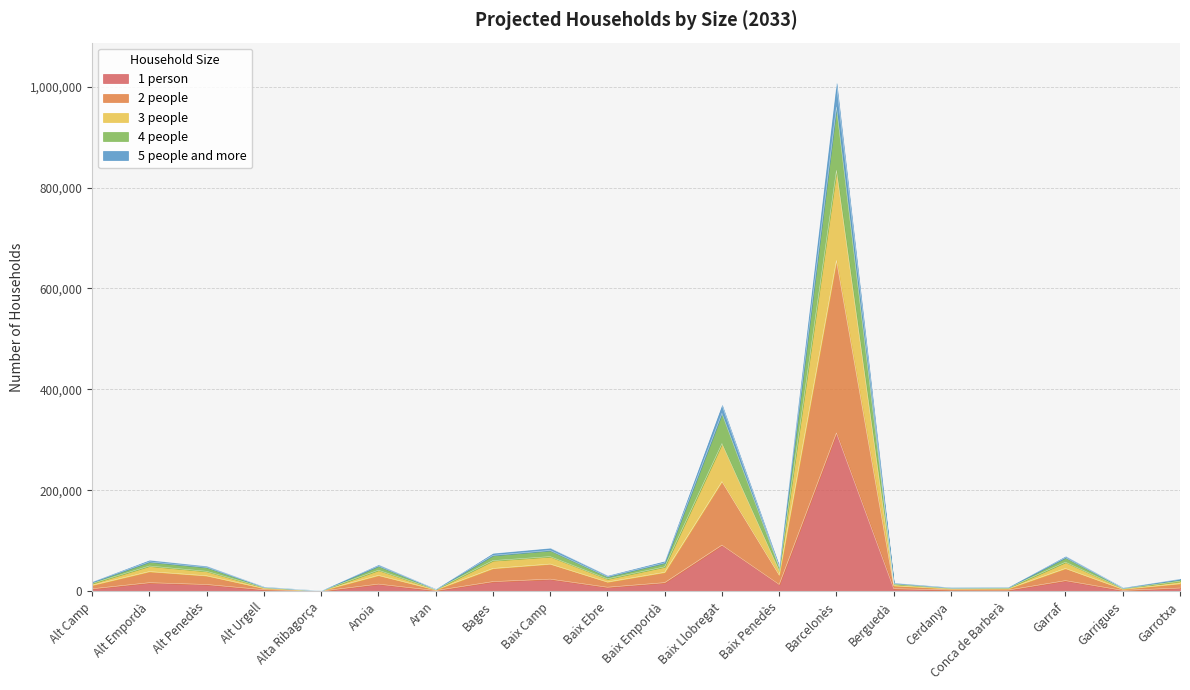

At how many categories does at least one series exceed 103462?

2